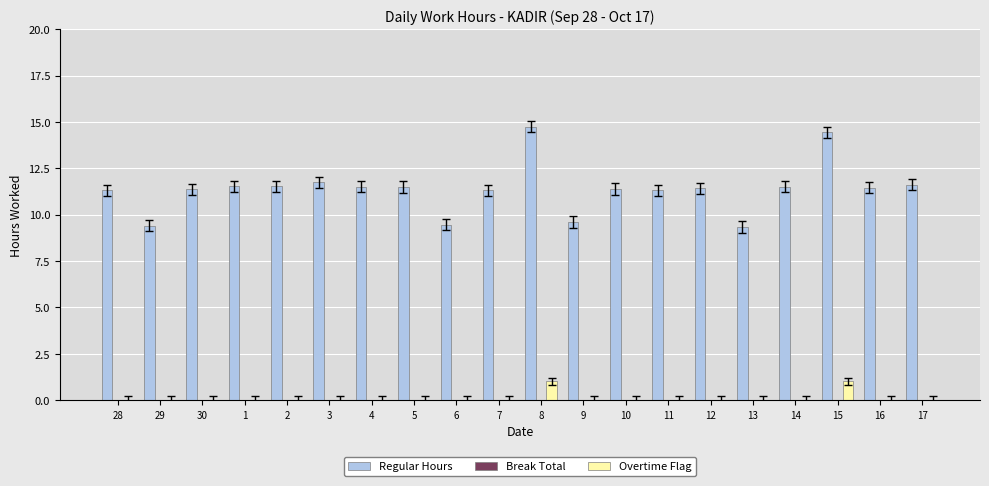

True or false: Overtime Flag has a value of 0.0 at 9.

True